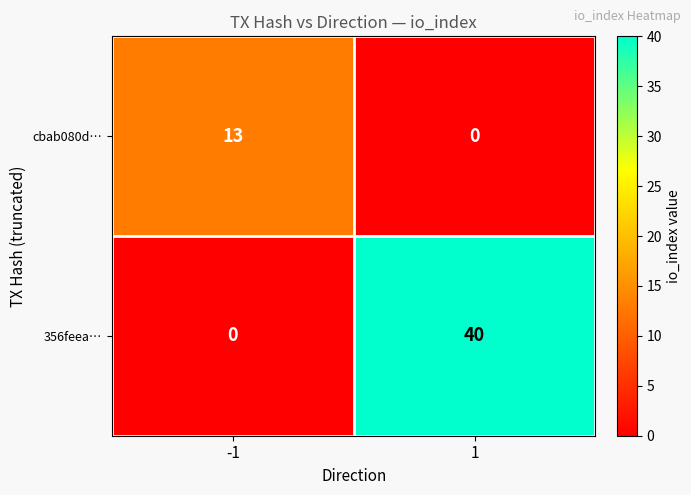

At -1, list the series in order from largest to smallest.

cbab080d…, 356feea…